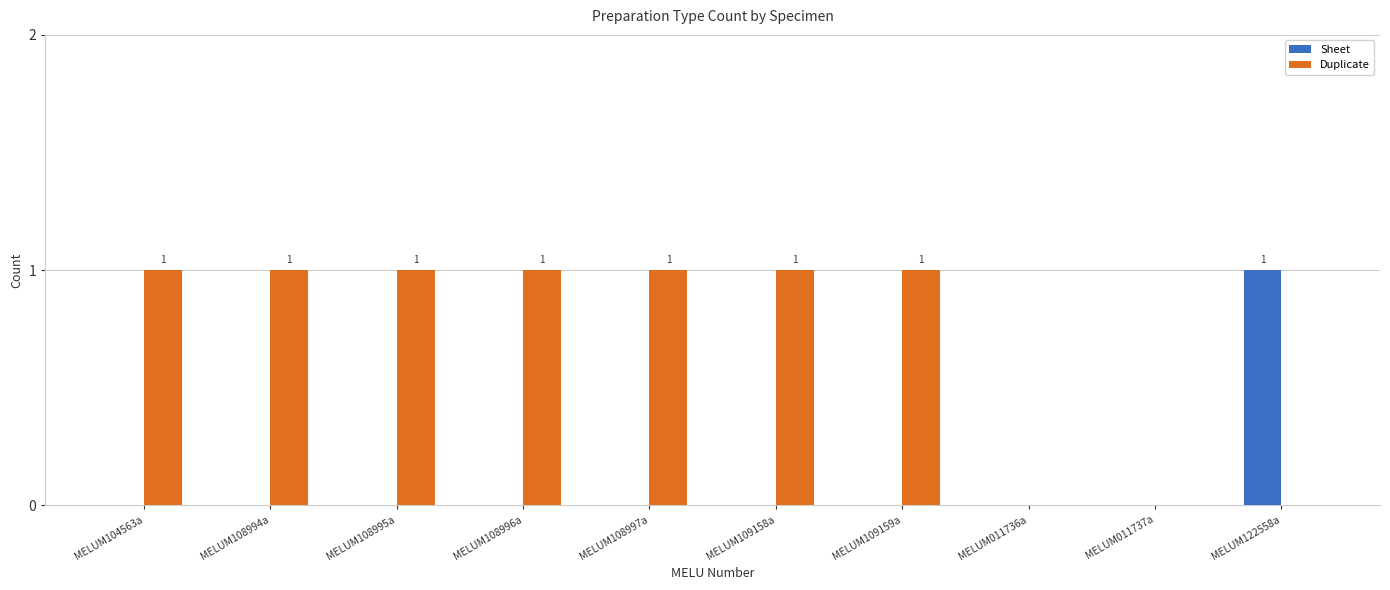

Which series changed the most between MELUM104563a and MELUM011737a?

Duplicate